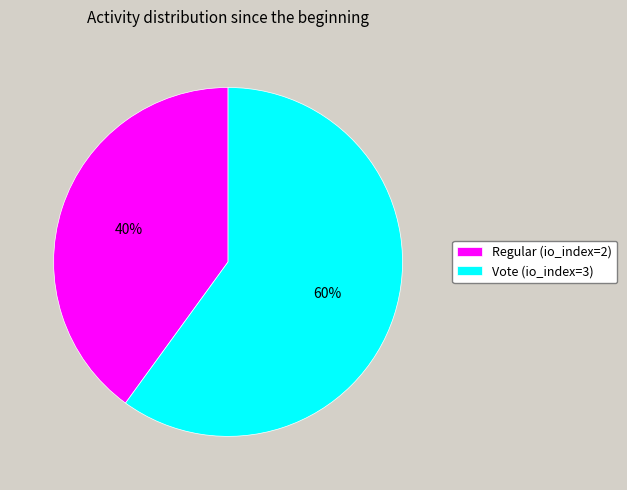

To the nearest percent, what is the average slice percentage?

50%